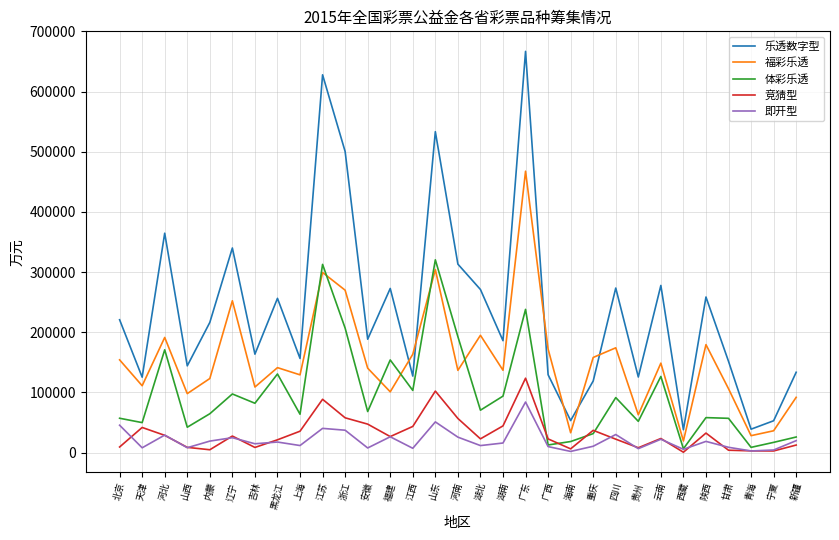

At which category is the sum across all series the highest?

广东